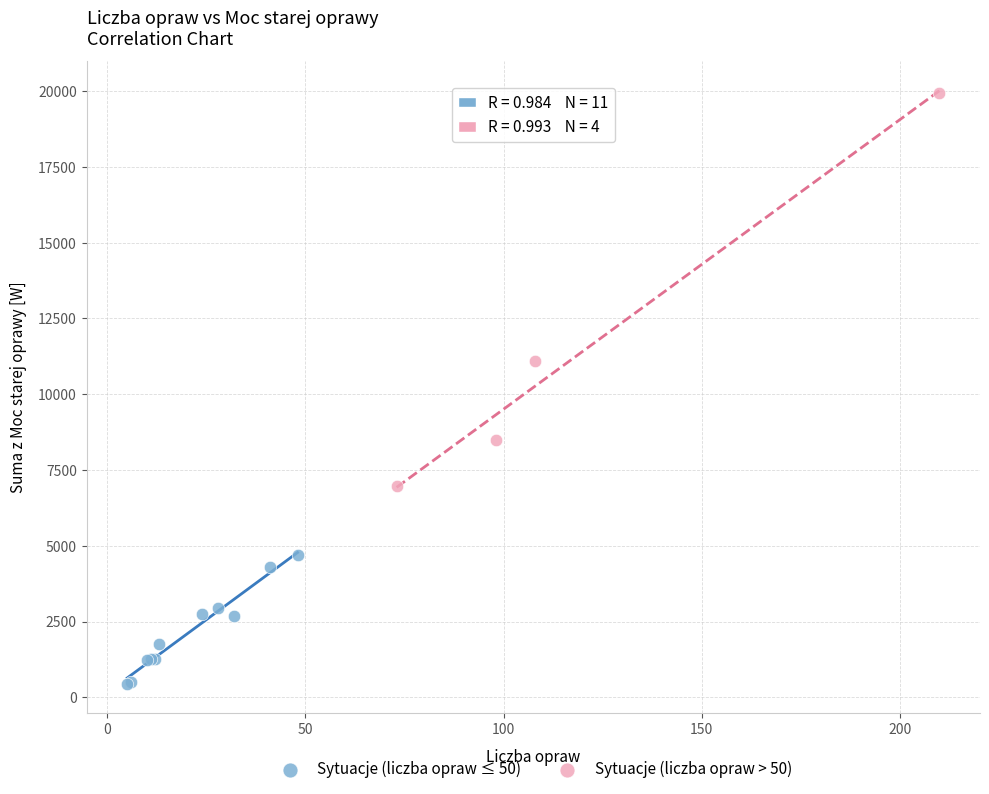

Which series contains the lowest Y value?

Sytuacje (liczba opraw ≤ 50)